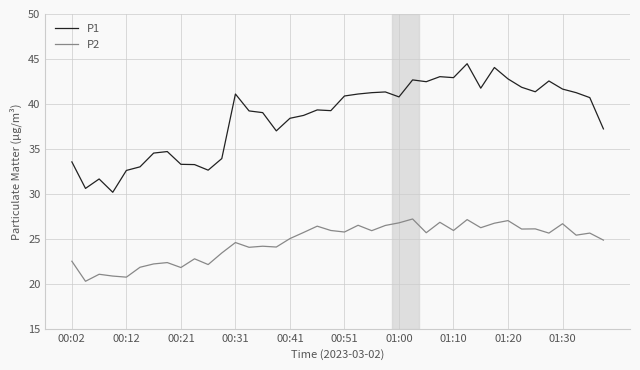

What is the minimum value for P2?

20.3